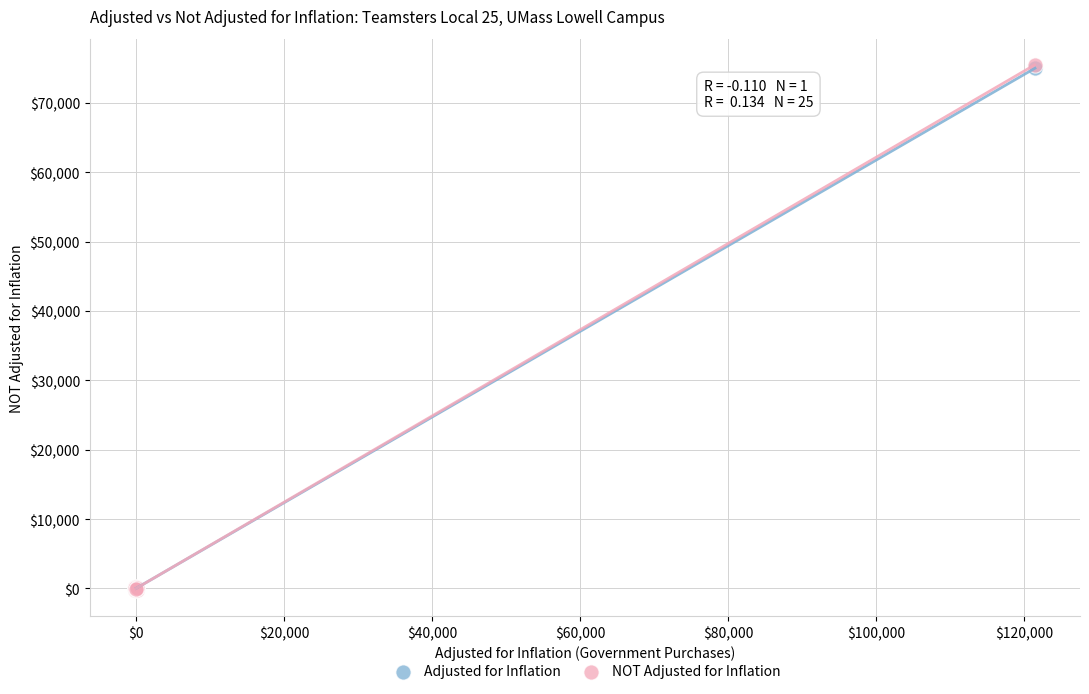

Which series has the largest Y range (max minus min)?

NOT Adjusted for Inflation